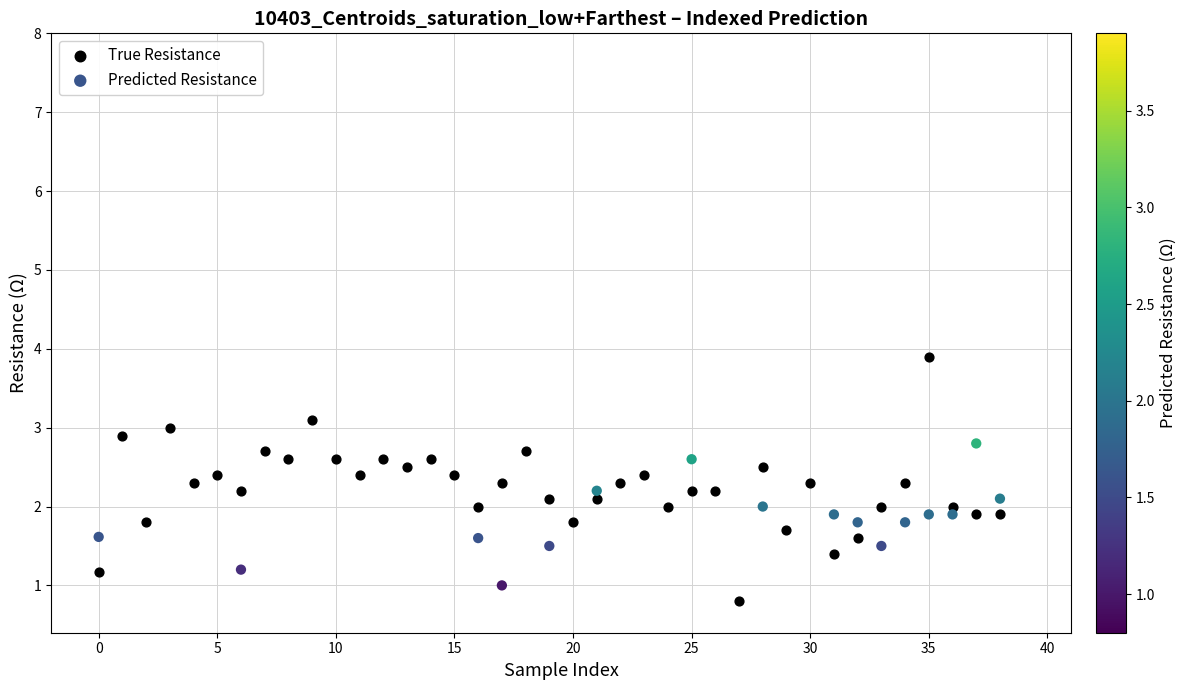

Which series contains the highest Y value?

True Resistance